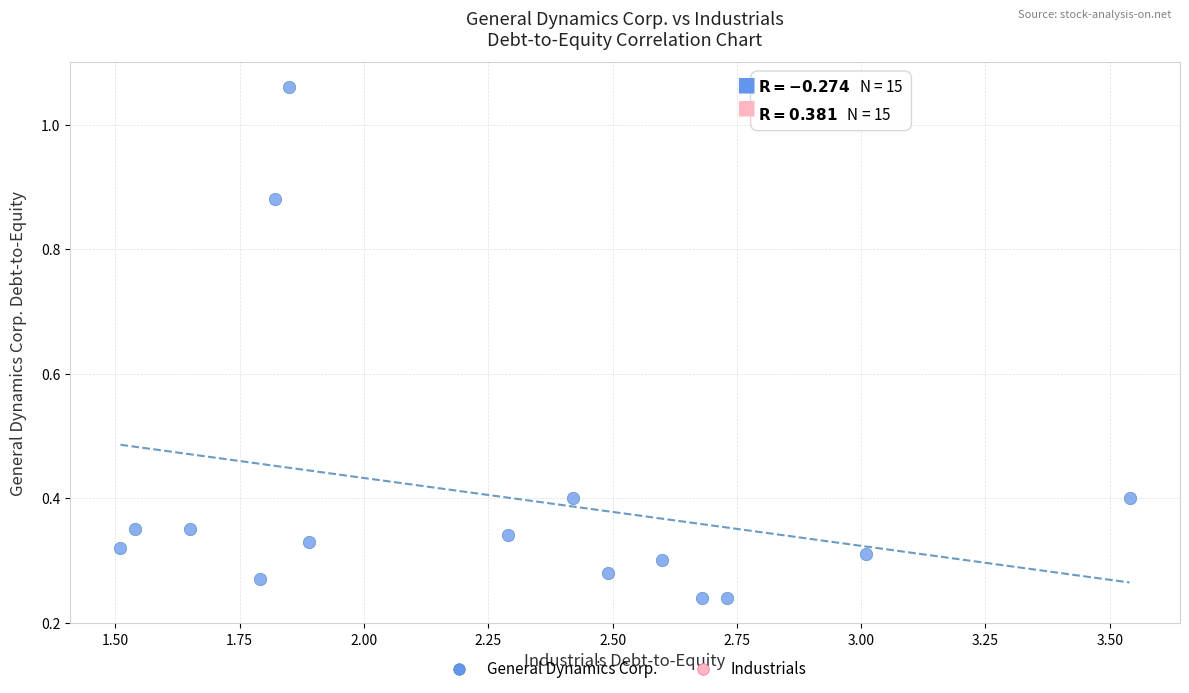

What is the range of X values (max minus min)?

2.0